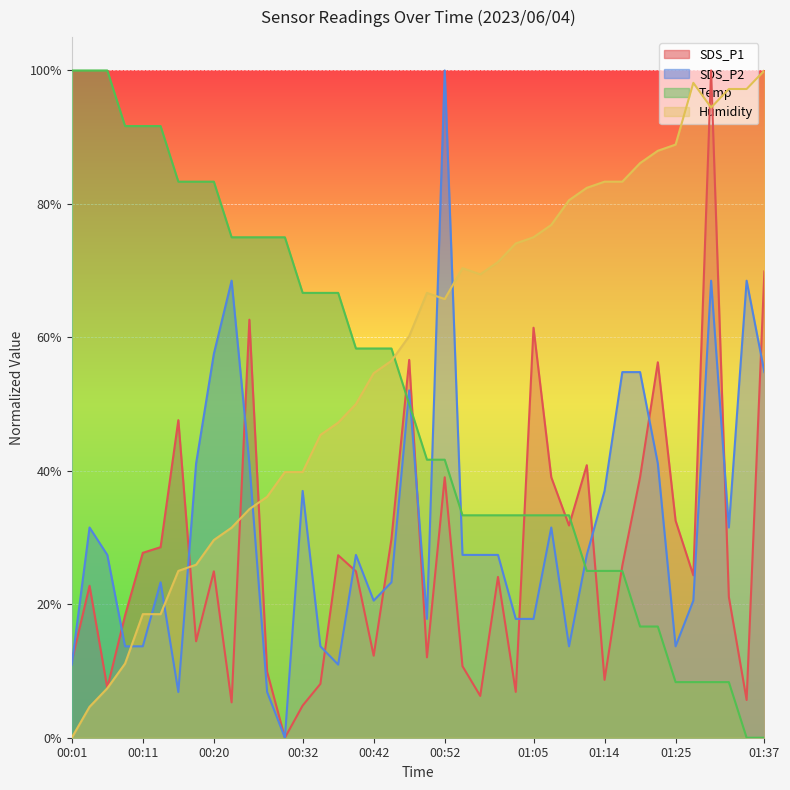

True or false: Temp has a value of 0.7 at 00:23.

True